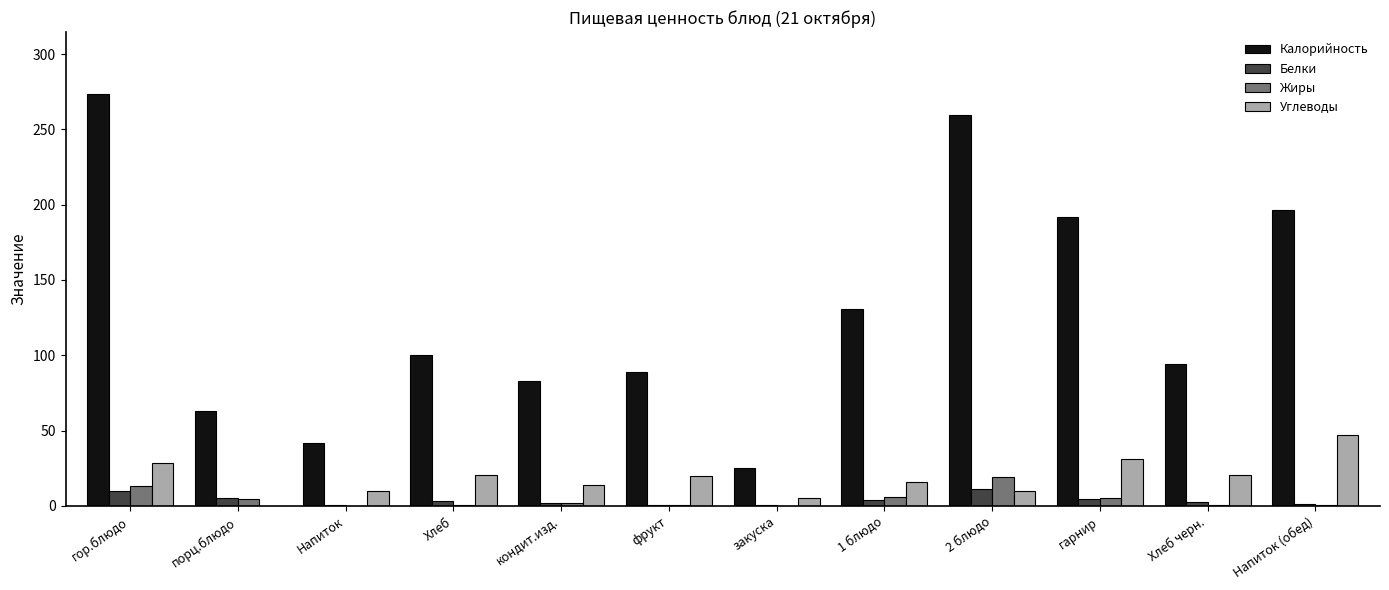

Between Напиток and фрукт, which series saw the biggest shift?

Калорийность